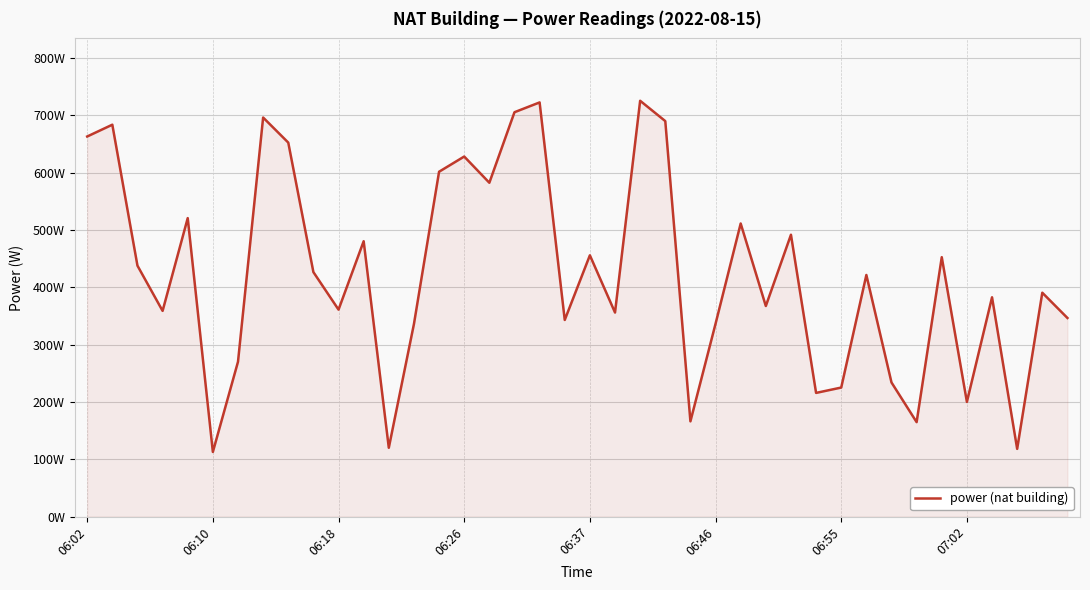

Does the chart have visible grid lines?

Yes